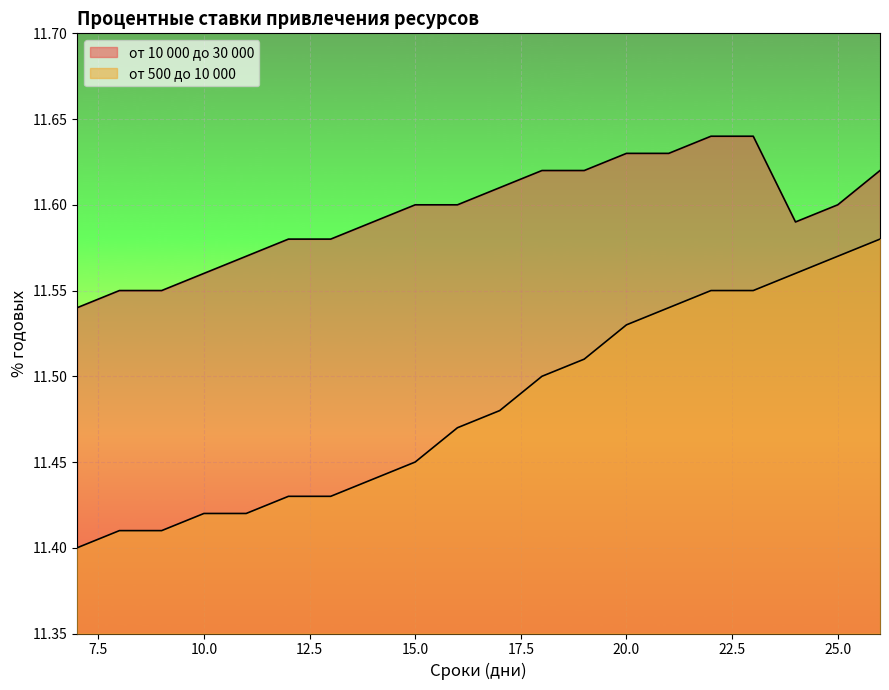

What value does the от 500 до 10 000 series have at 12?

11.4